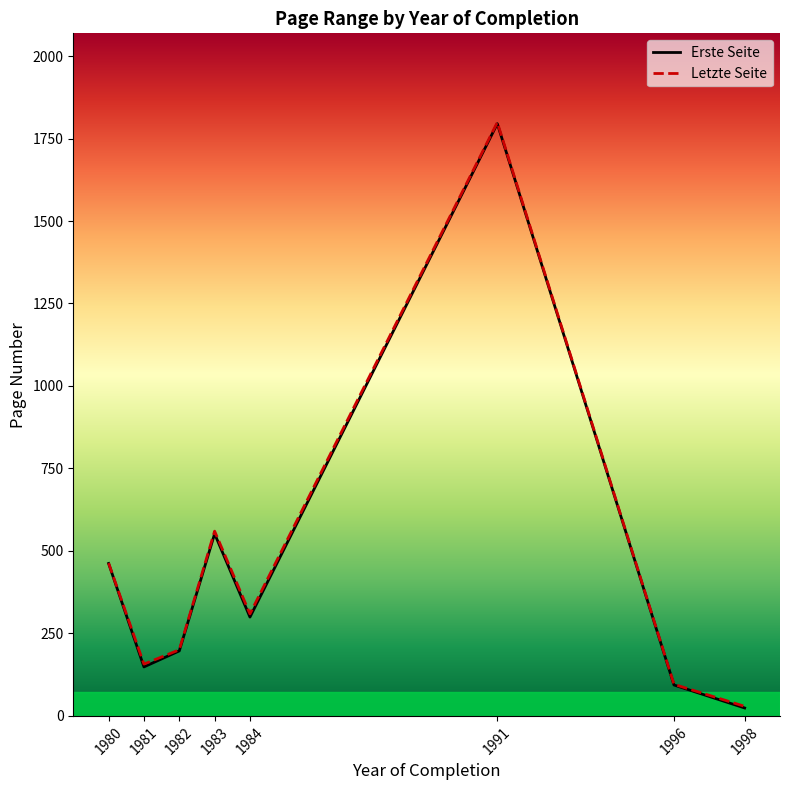

What is the sum of all Erste Seite values?

3571.7